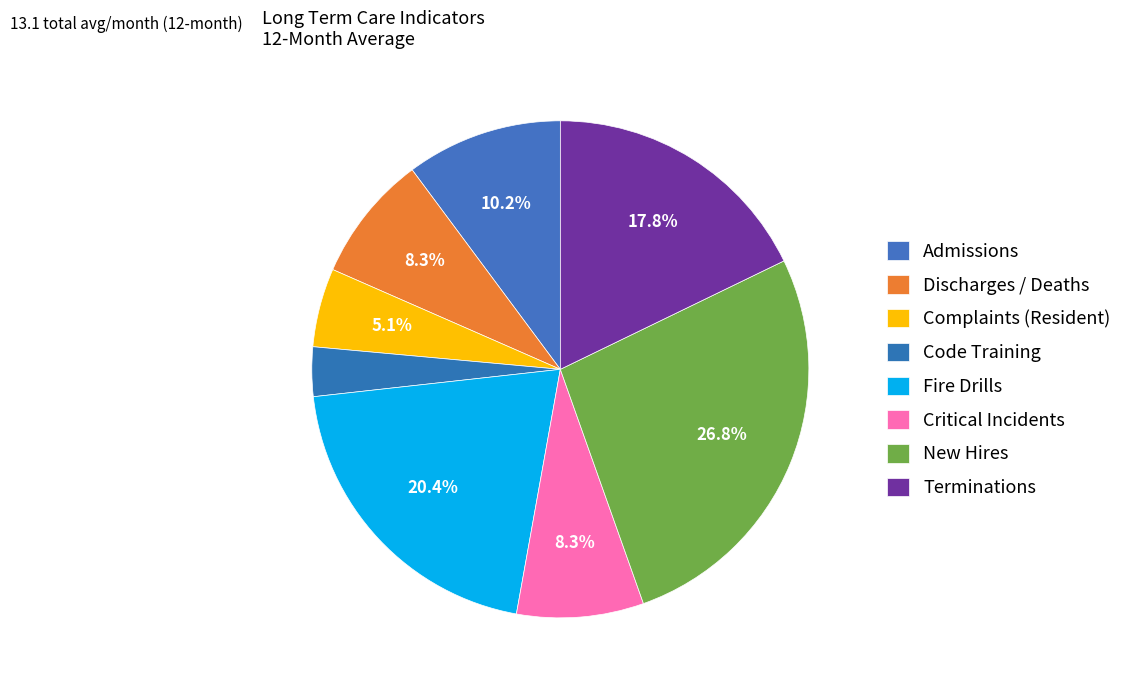

How many slices are in this pie chart?

8